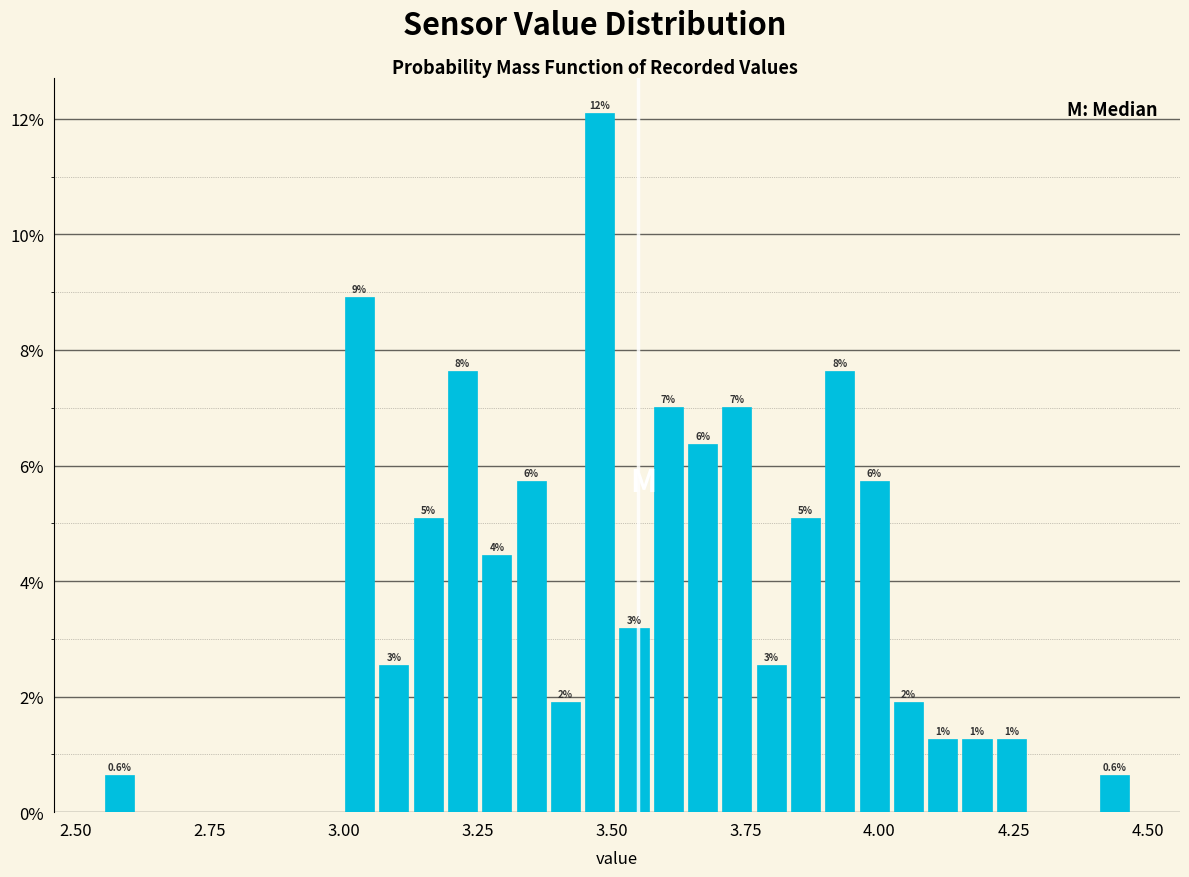

Read against the x-axis, roughly where is the centre of the tallest bar?

3.50